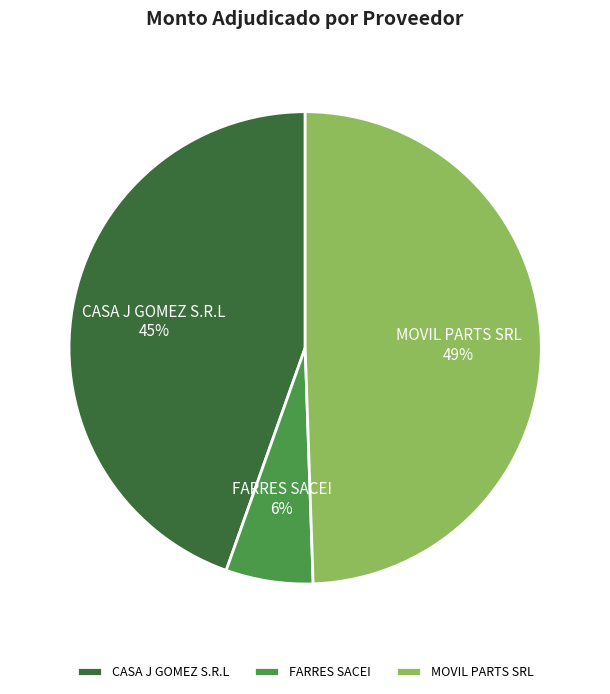

Count the number of slices in the pie.

3